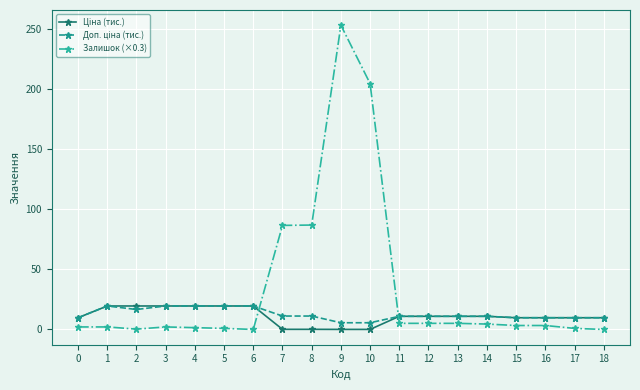

Which series has the largest range (max minus min)?

Залишок (×0.3)